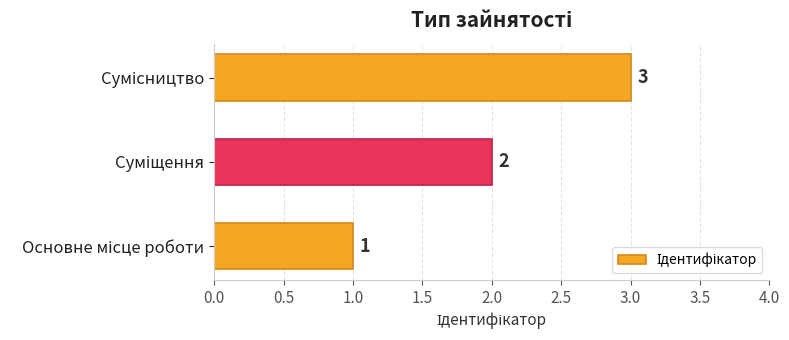

Count the values in the range 1 to 3.

3